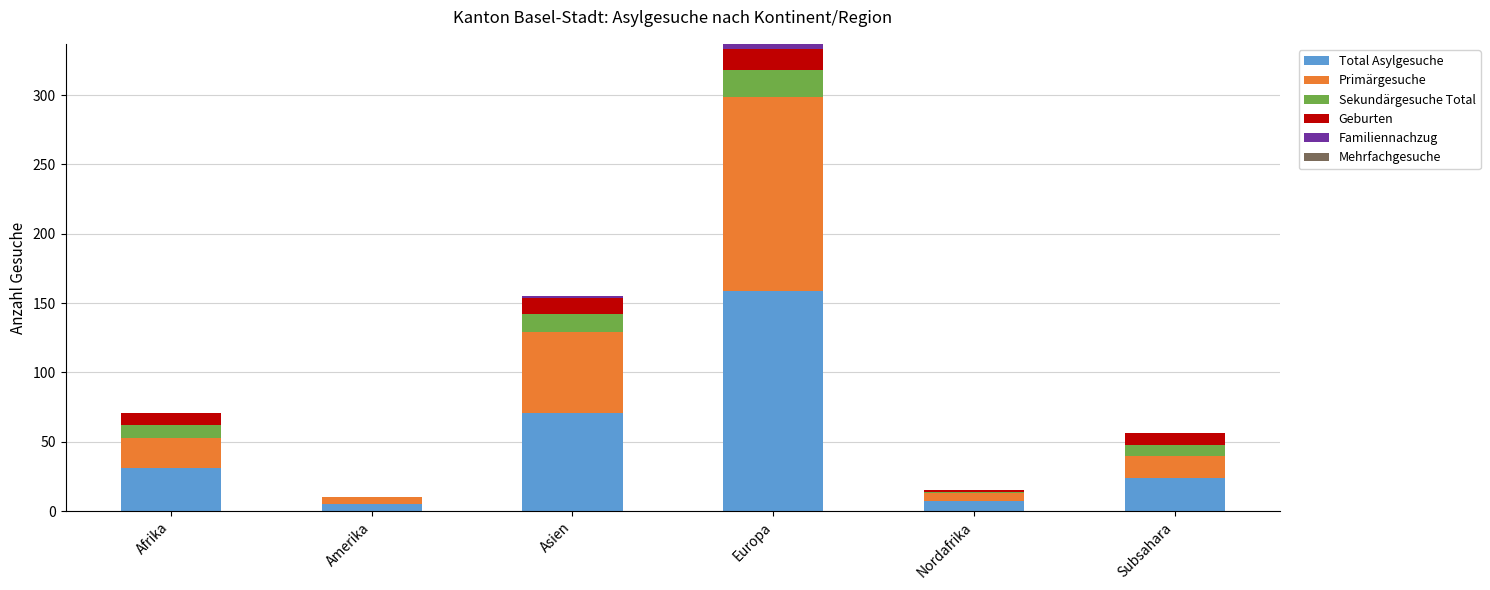

At which label is Total Asylgesuche closest to 82?

Asien